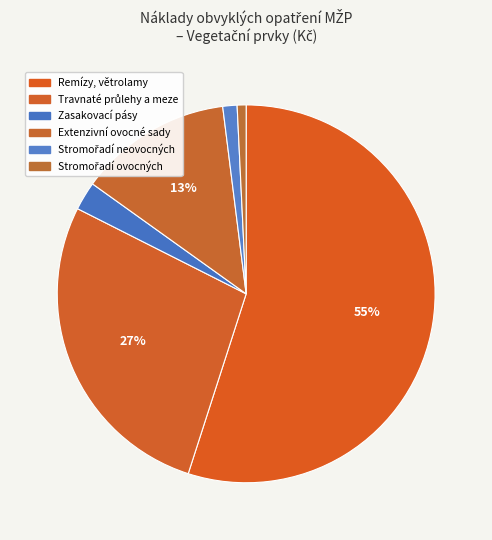

How many segments does this pie chart have?

6